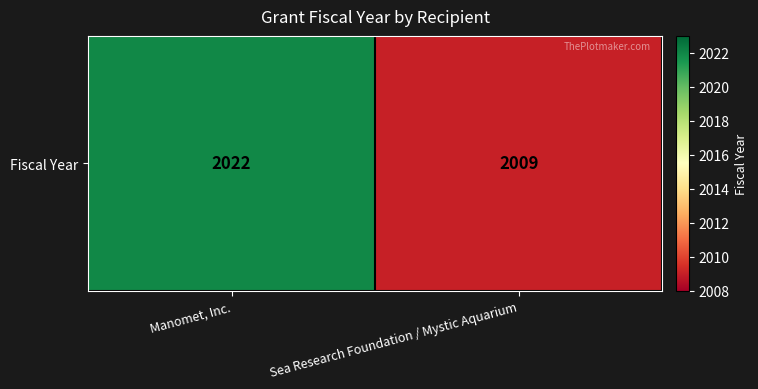

Reading right to left, extract all data points from this chart.

Sea Research Foundation / Mystic Aquarium=2009	Manomet, Inc.=2022